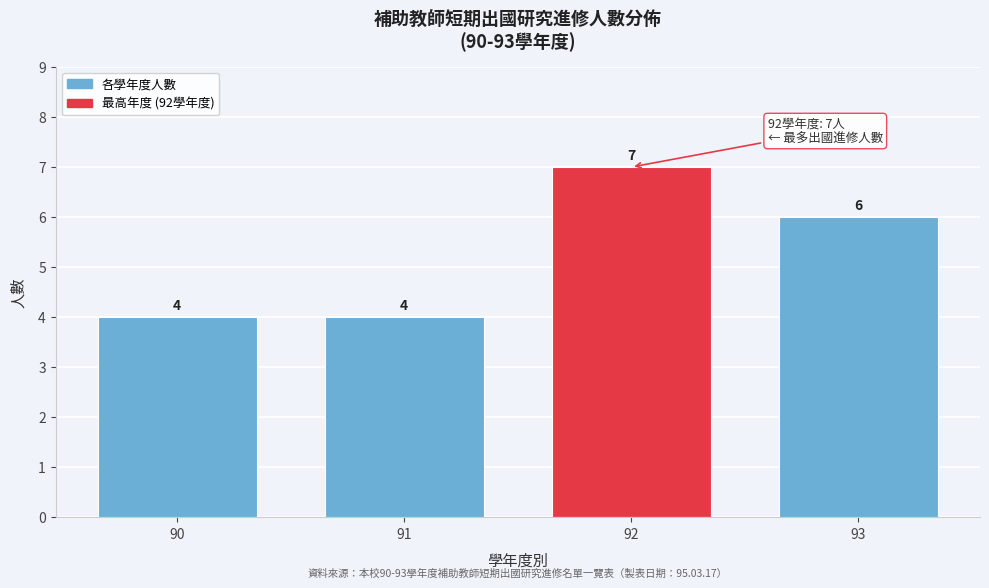

Reading left to right, what are all the values shown in this chart?

4	4	7	6